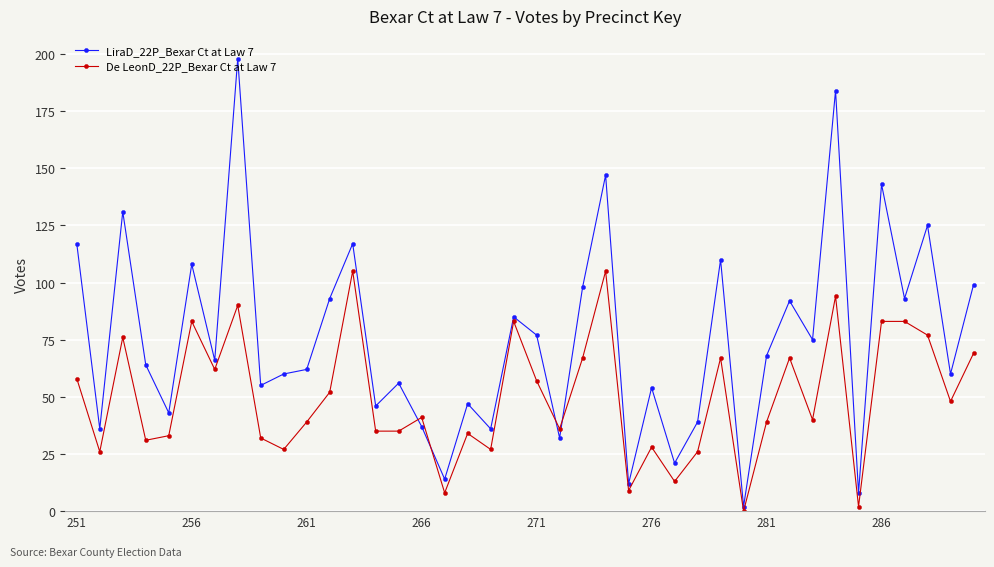

What is the greatest value displayed?

198